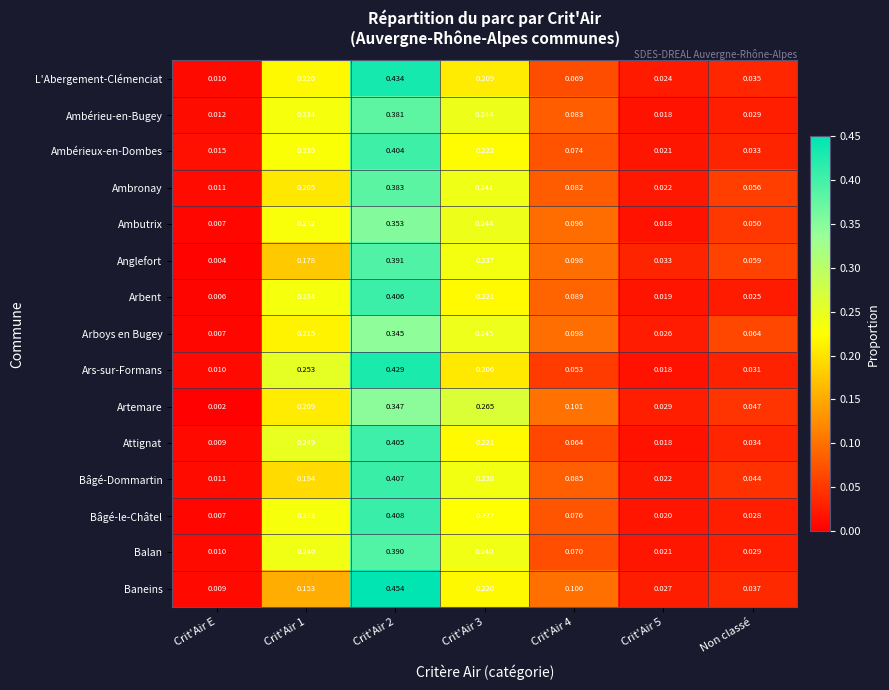

Where is Ambronay nearest to the value 0?

Crit'Air E